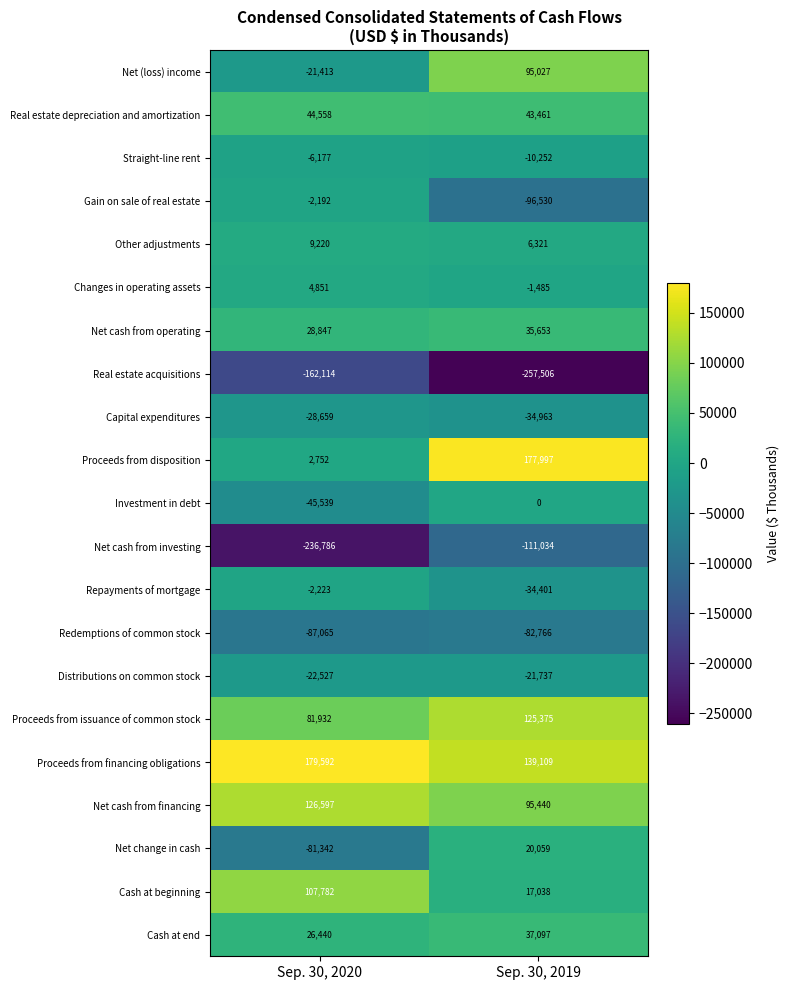

Between Sep. 30, 2020 and Sep. 30, 2019, which series saw the biggest shift?

Proceeds from disposition